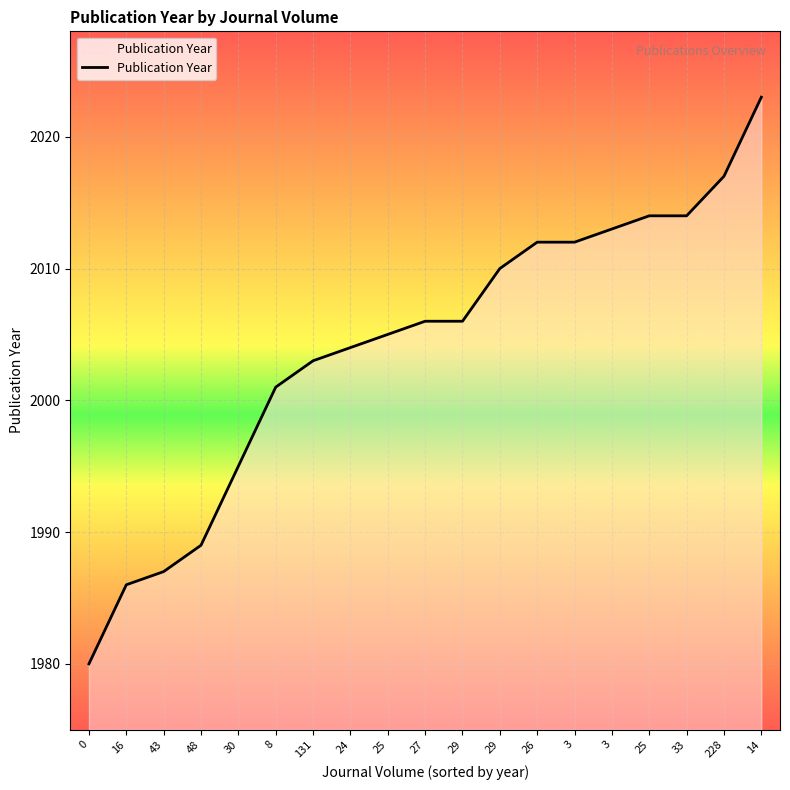

What is the change in value from 16 to 25?

+28